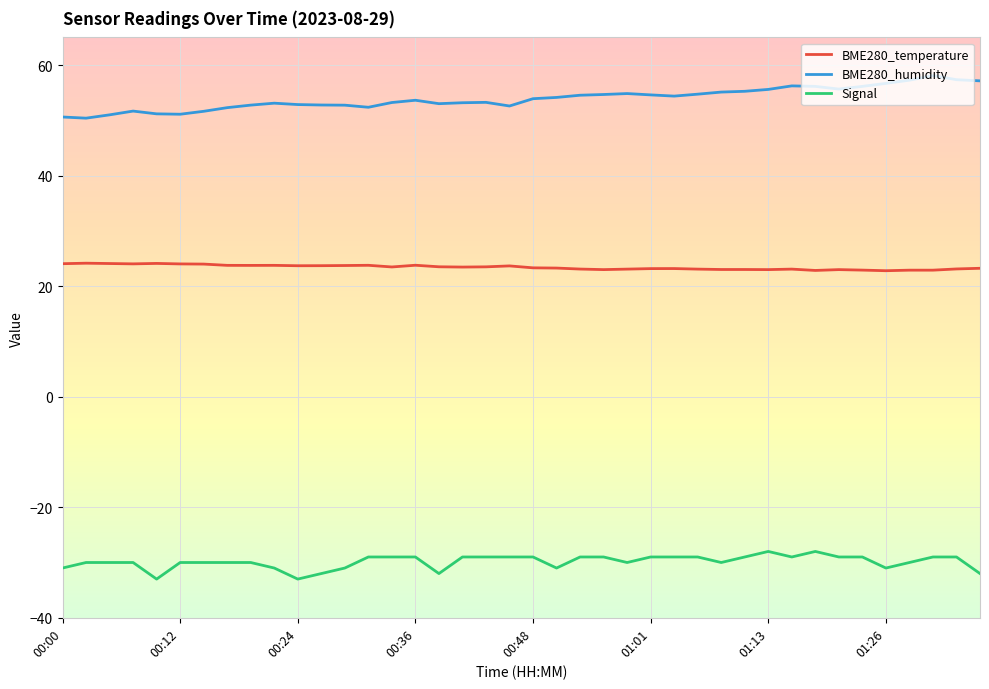

What is the maximum value for BME280_humidity?

58.1